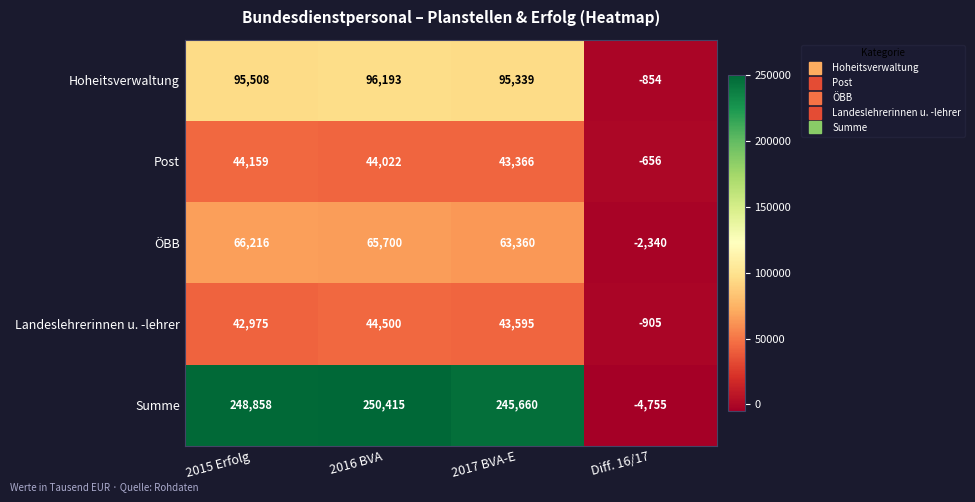

Where does the Post series first go above 44022?

2015 Erfolg